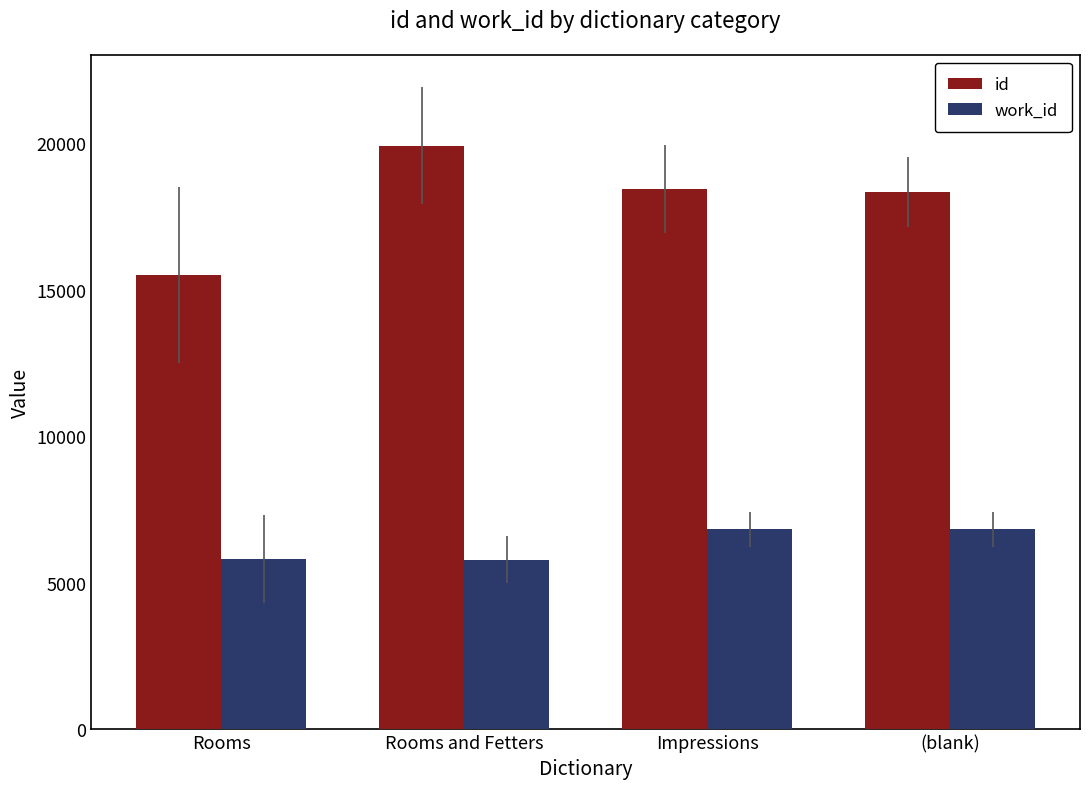

List the series in order of their overall mean, highest first.

id, work_id